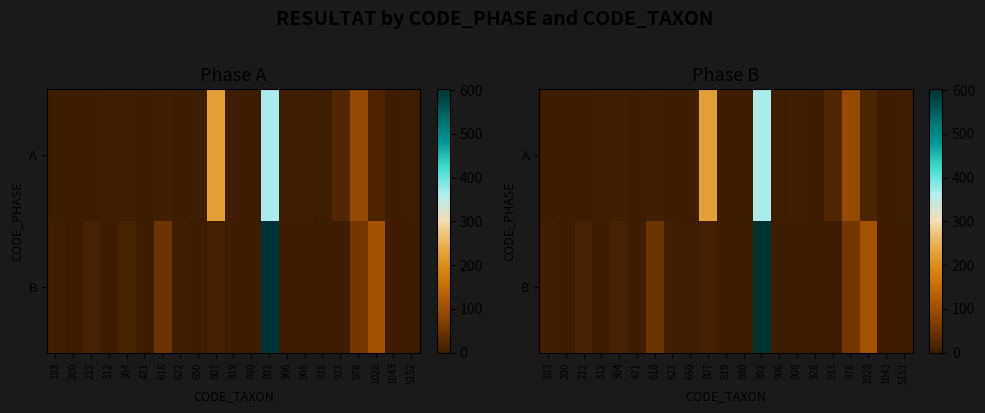

Is it true that A equals 500 at 892?

False